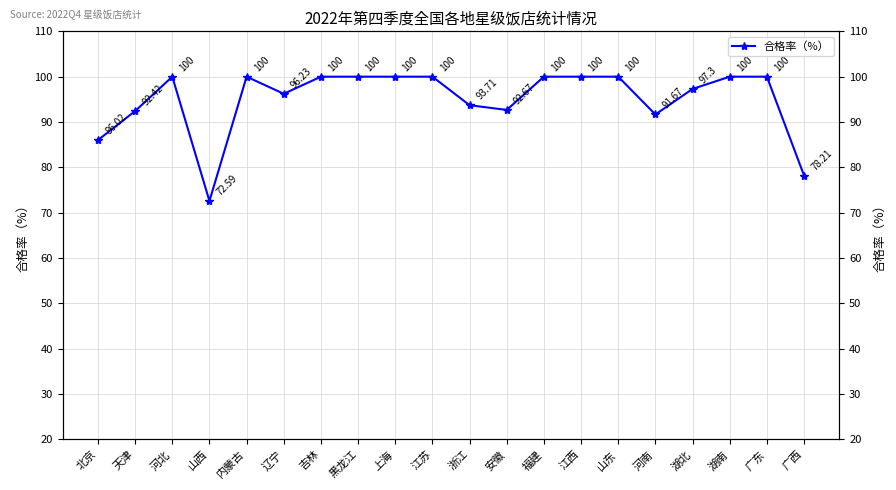

Rank the categories by value from lowest to highest.

山西, 广西, 北京, 河南, 天津, 安徽, 浙江, 辽宁, 湖北, 河北, 内蒙古, 吉林, 黑龙江, 上海, 江苏, 福建, 江西, 山东, 湖南, 广东